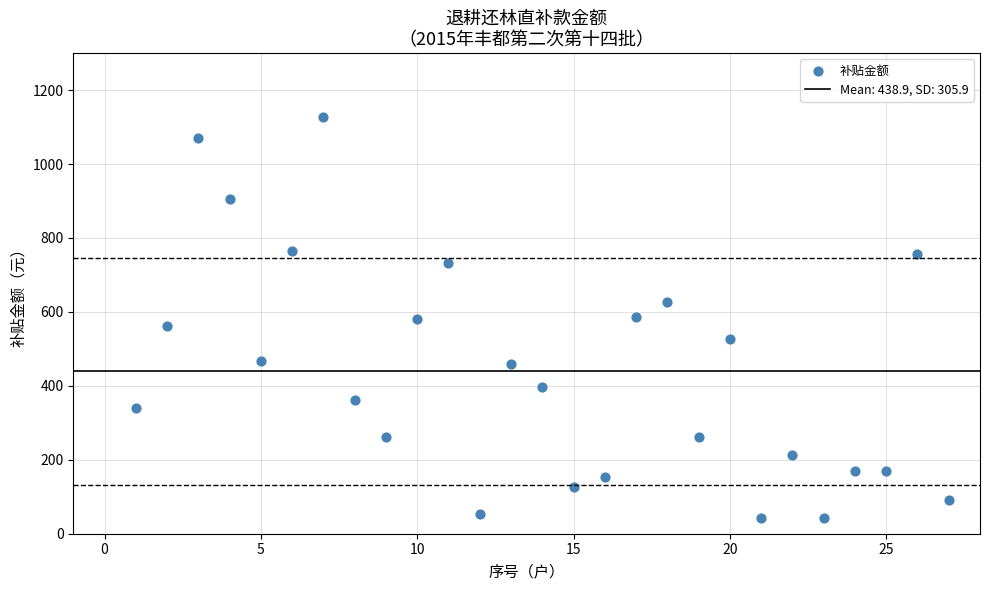

What is the range of Y values (max minus min)?

1086